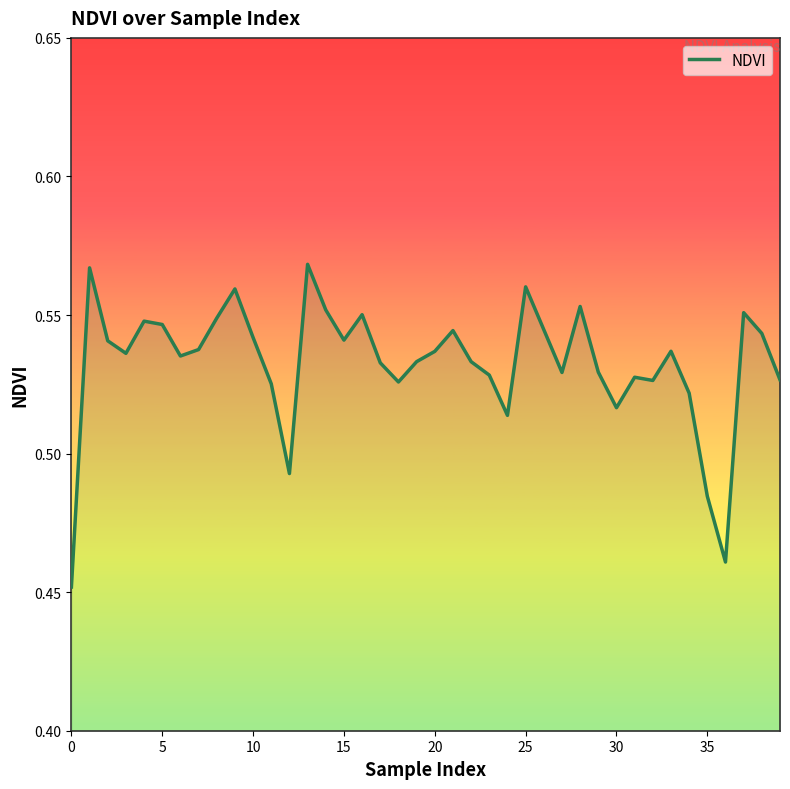

What is the sum of all values?

21.3